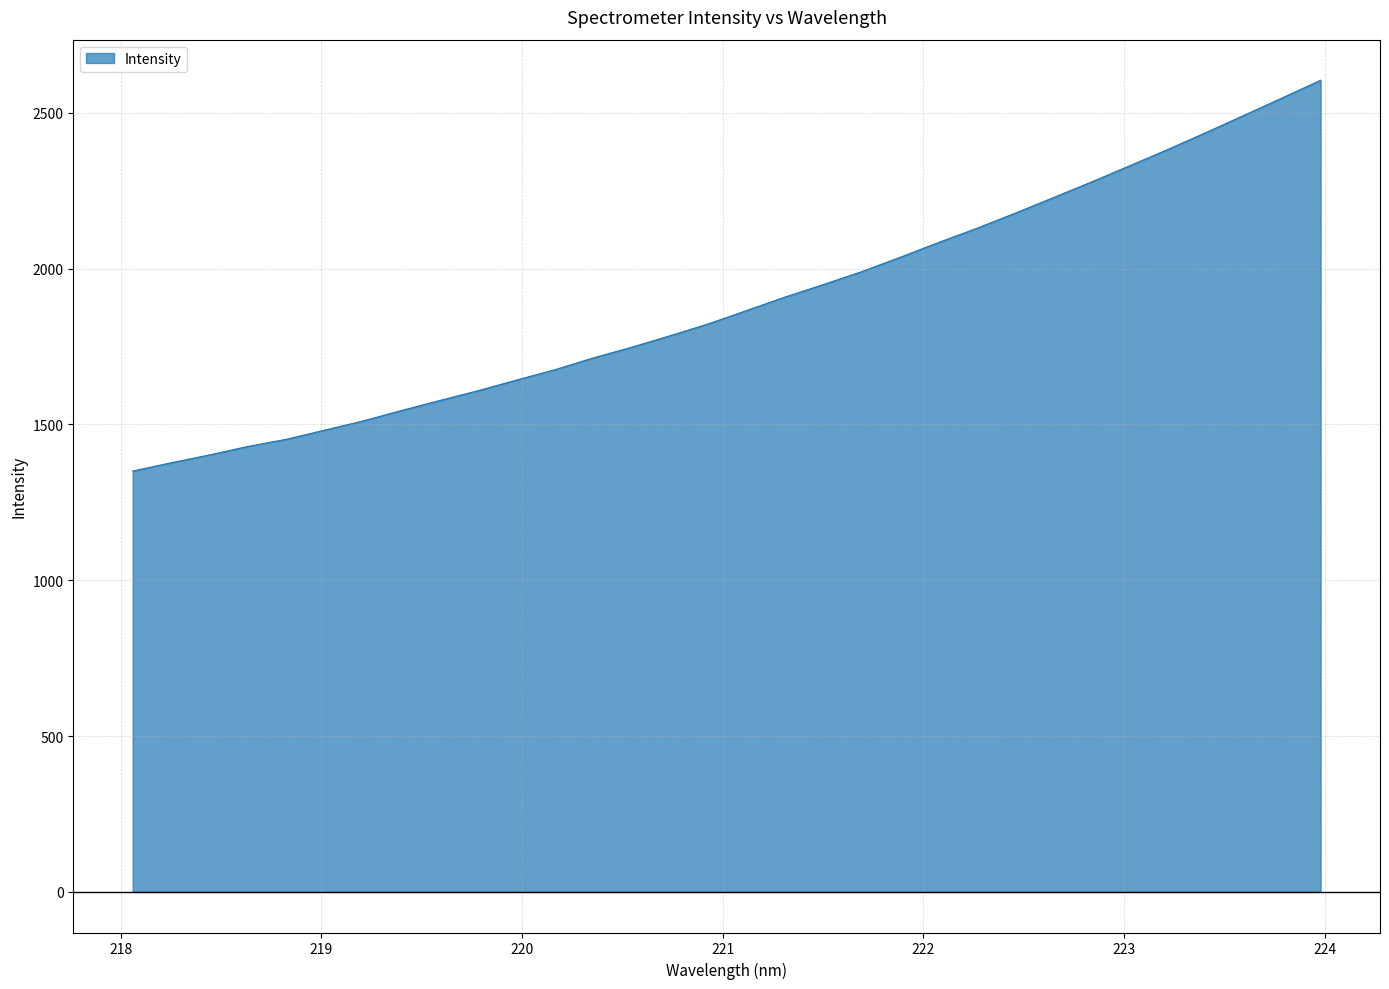

What is the sum of all values?

60554.0